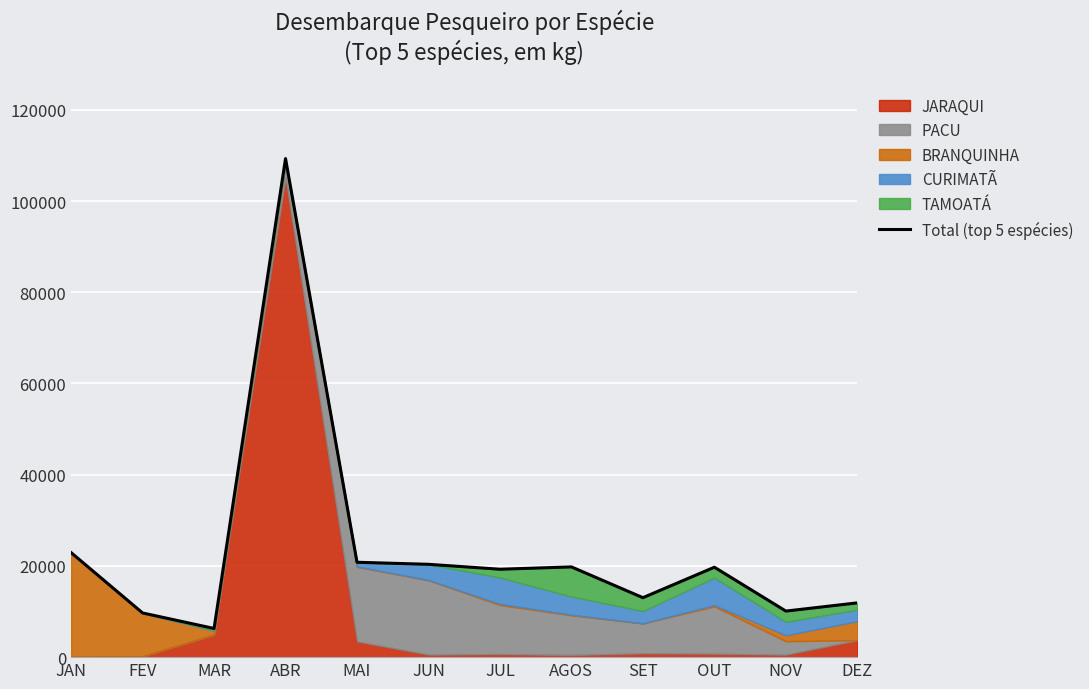

Reading left to right, list all the values displayed in this chart.

22914	9687	6287	109306	20802	20352	19273	19783	13036	19715	10099	11897